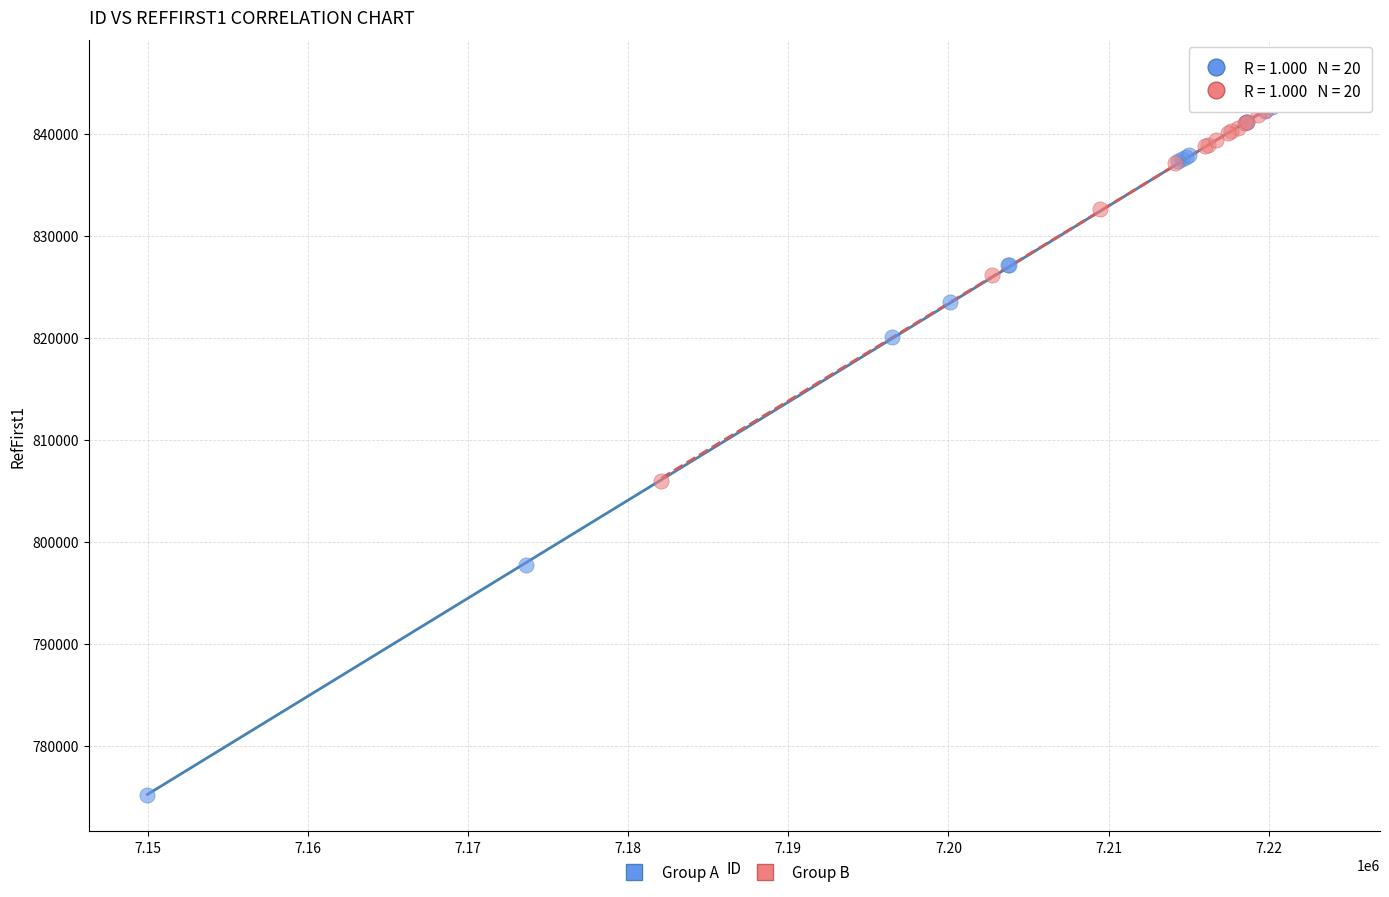

What are all the series names shown in the legend?

Group A, Group B